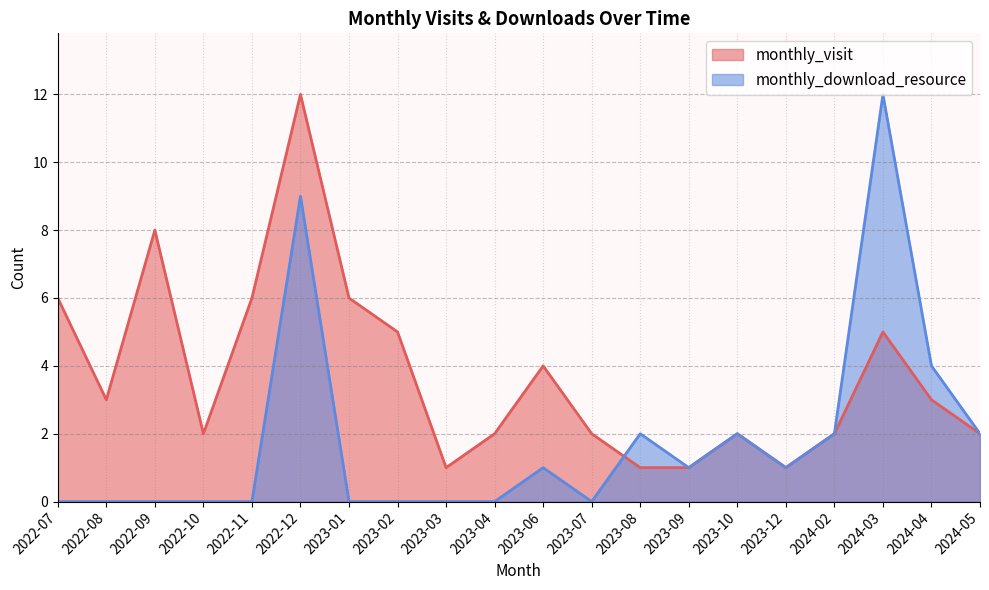

Reading left to right, what are all the values shown in this chart?

monthly_visit: 2022-07=6	2022-08=3	2022-09=8	2022-10=2	2022-11=6	2022-12=12	2023-01=6	2023-02=5	2023-03=1	2023-04=2	2023-06=4	2023-07=2	2023-08=1	2023-09=1	2023-10=2	2023-12=1	2024-02=2	2024-03=5	2024-04=3	2024-05=2
monthly_download_resource: 2022-07=0	2022-08=0	2022-09=0	2022-10=0	2022-11=0	2022-12=9	2023-01=0	2023-02=0	2023-03=0	2023-04=0	2023-06=1	2023-07=0	2023-08=2	2023-09=1	2023-10=2	2023-12=1	2024-02=2	2024-03=12	2024-04=4	2024-05=2